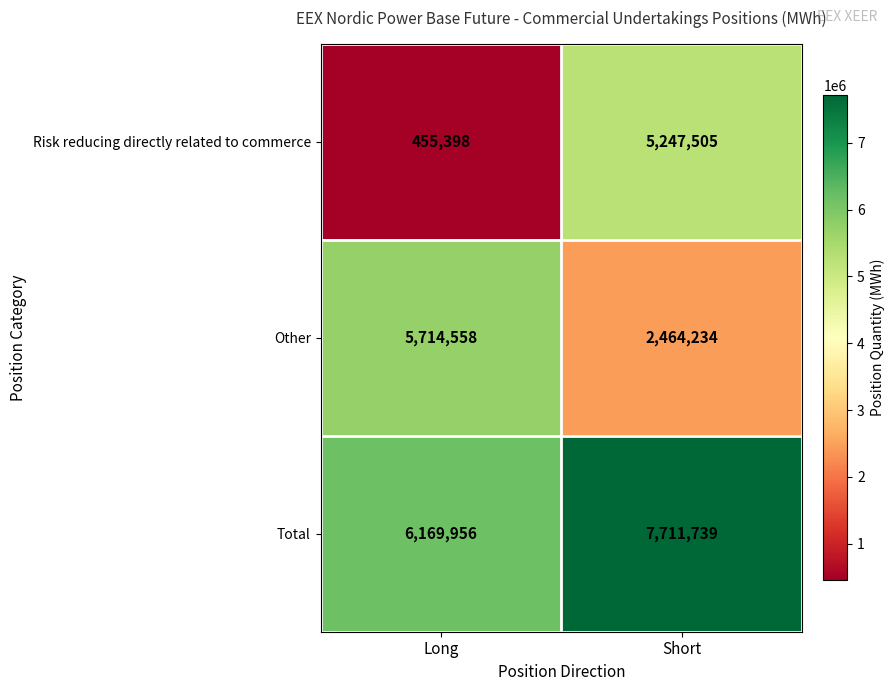

What is the average value of the Risk reducing directly related to commerce series?

2851452